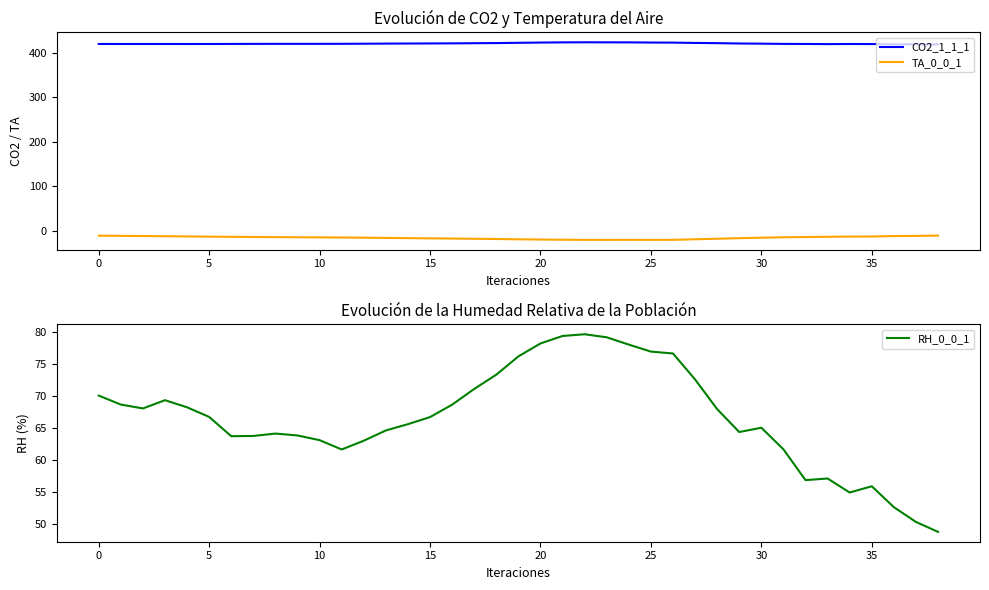

In RH_0_0_1, how many points are lower than both neighbors (excluding endpoints)?

6